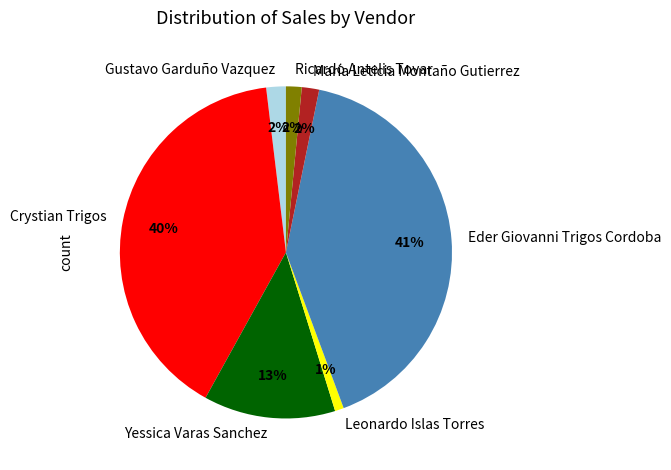

Approximately how many times larger is the value at Leonardo Islas Torres compared to María Leticia Montaño Gutierrez?

0.5